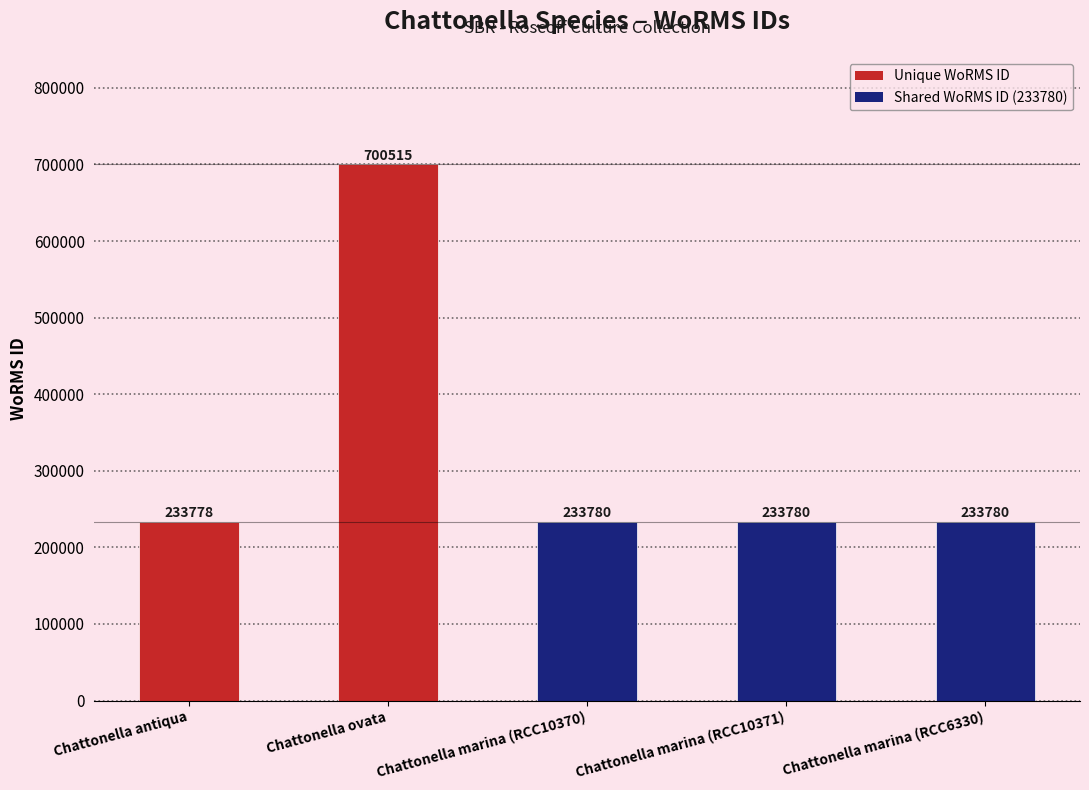

How many series are shown in this chart?

1